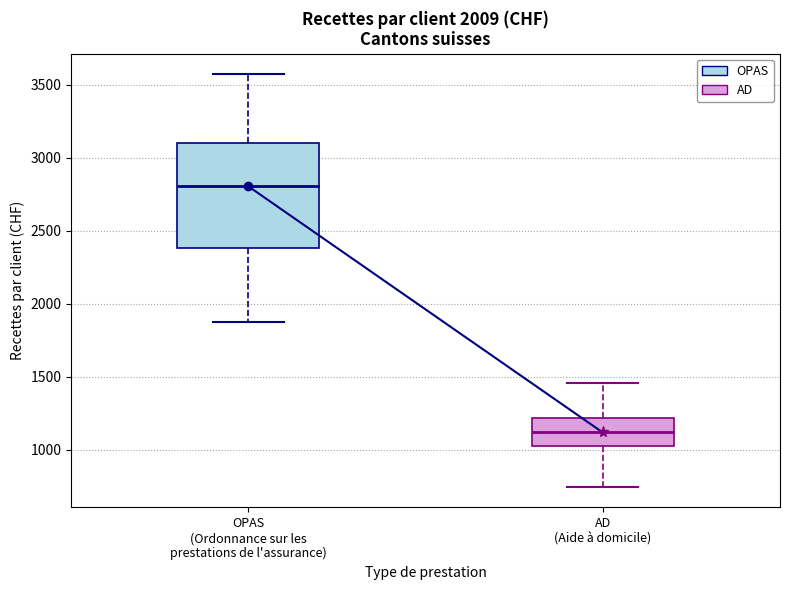

Where is the lower edge of the box for OPAS (Ordonnance sur les prestations de l'assurance) on the y-axis? The values are not printed on the chart, so give them approximately, as read against the axis.

2400